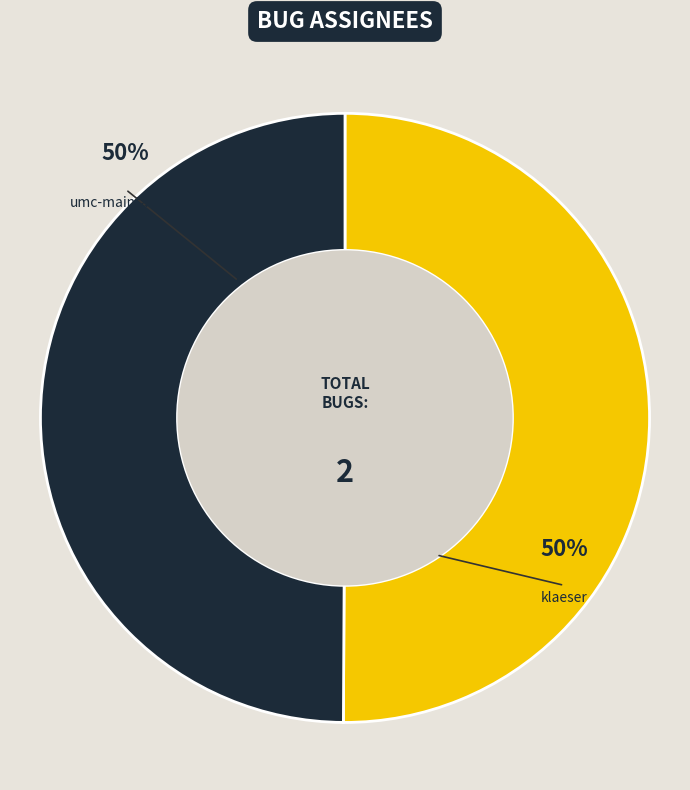

Which has a higher value, klaeser or umc-maintainers?

umc-maintainers